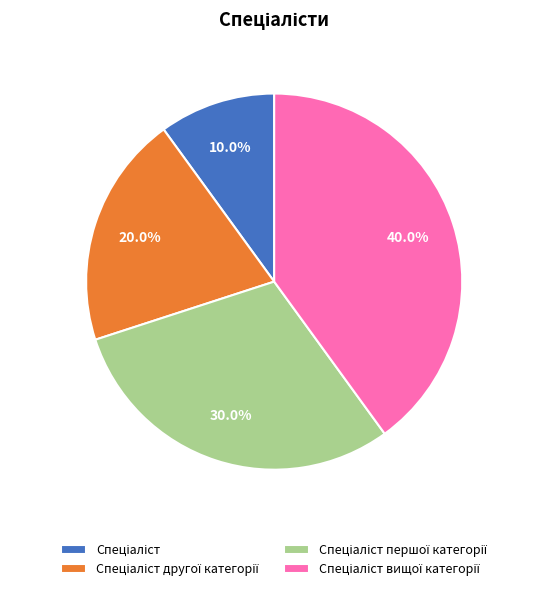

Is there a majority slice in this chart?

No